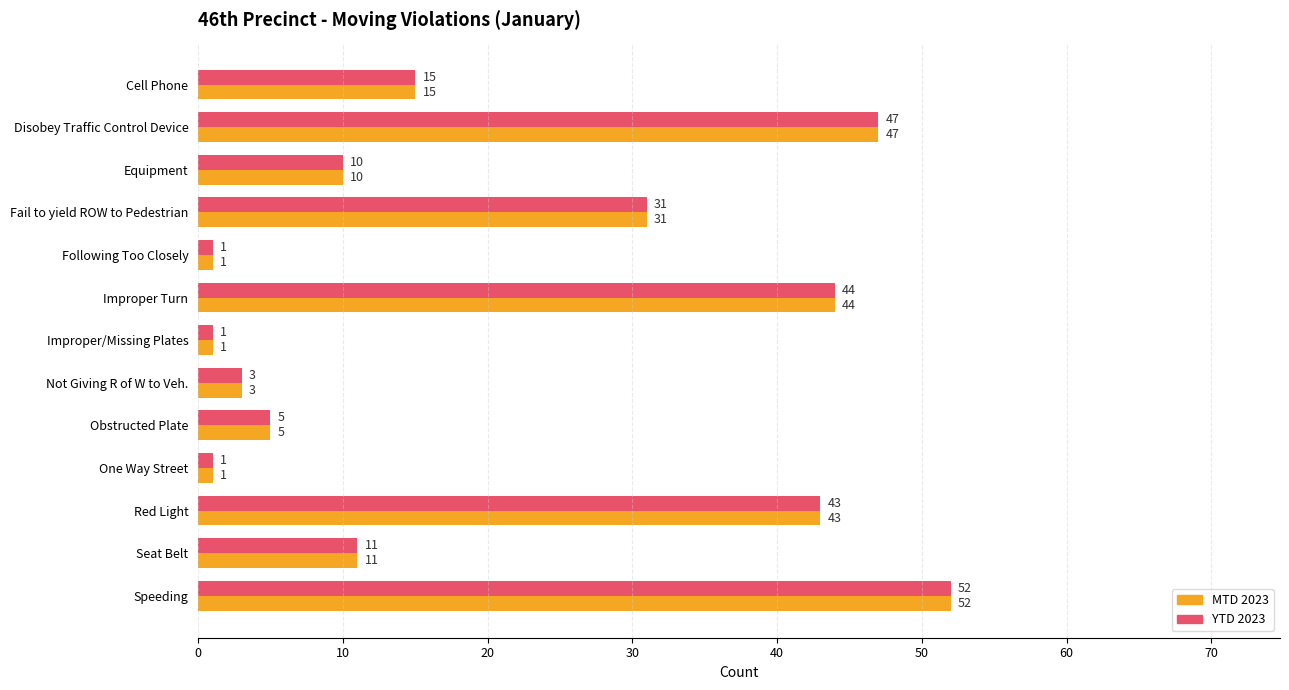

The MTD 2023 series shows 27 at Disobey Traffic Control Device. True or false?

False